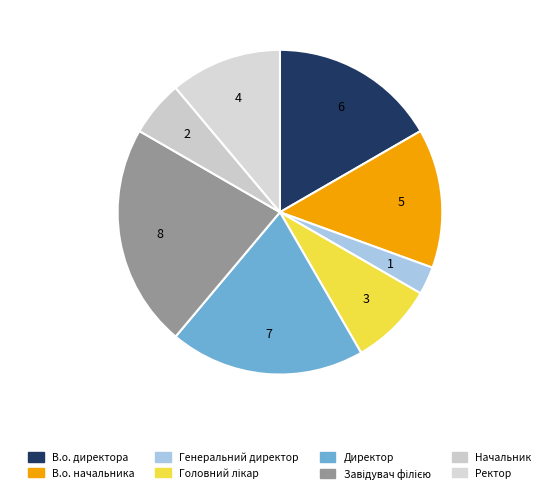

True or false: Ректор accounts for 11% of the total.

True